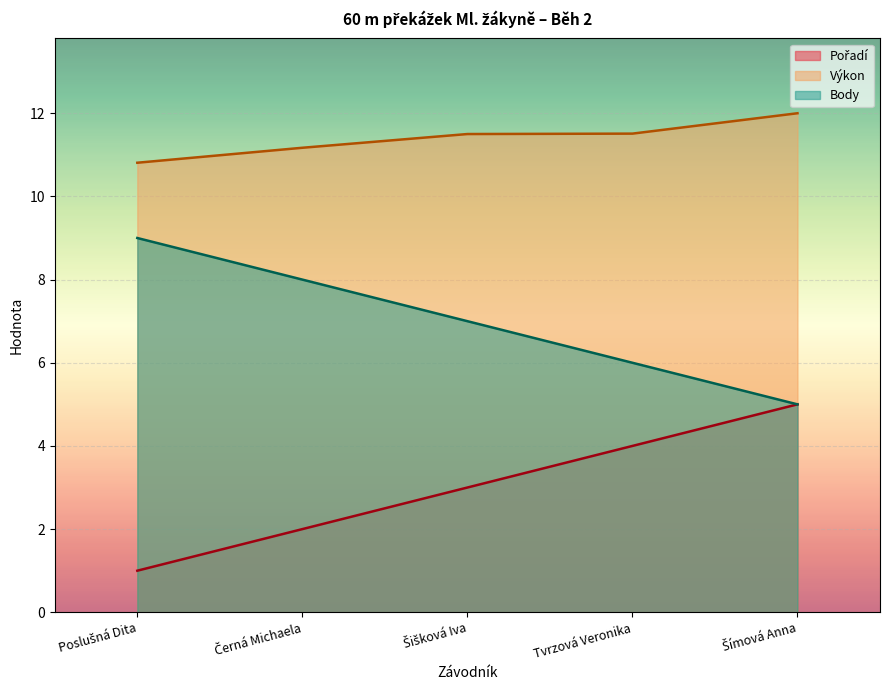

How many data points does each series have?

5